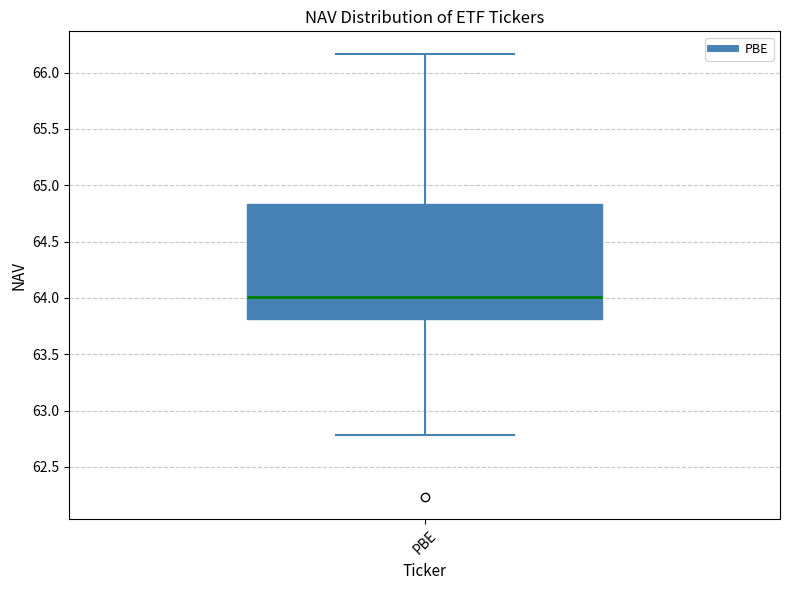

Read this box plot against the y-axis: the position of the median line, the range covered by the box, and the ends of both whiskers. The values are not printed on the chart, so give them approximately, as read against the axis.

median 64.00, box 63.80 to 64.85, whiskers 62.80 to 66.15